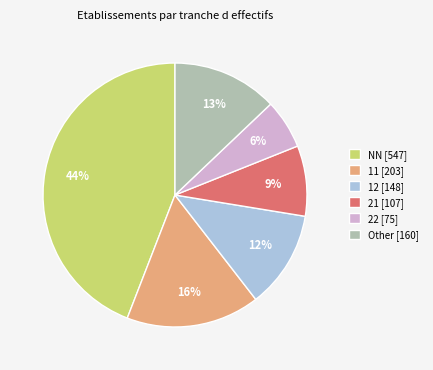

Which has a higher value, 21 [107] or 11 [203]?

11 [203]